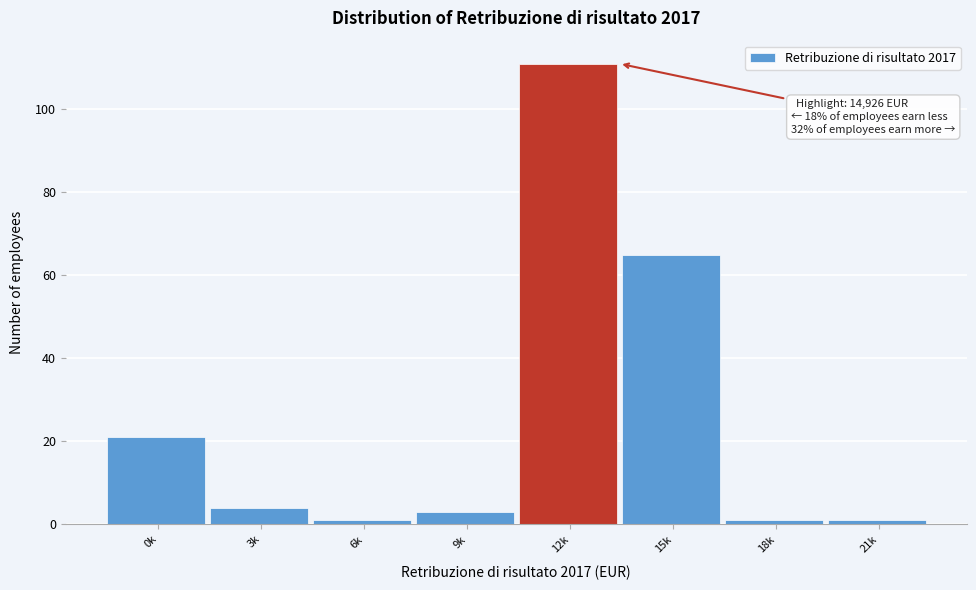

Reading left to right, list all the values displayed in this chart.

0k=21	3k=4	6k=1	9k=3	12k=111	15k=65	18k=1	21k=1